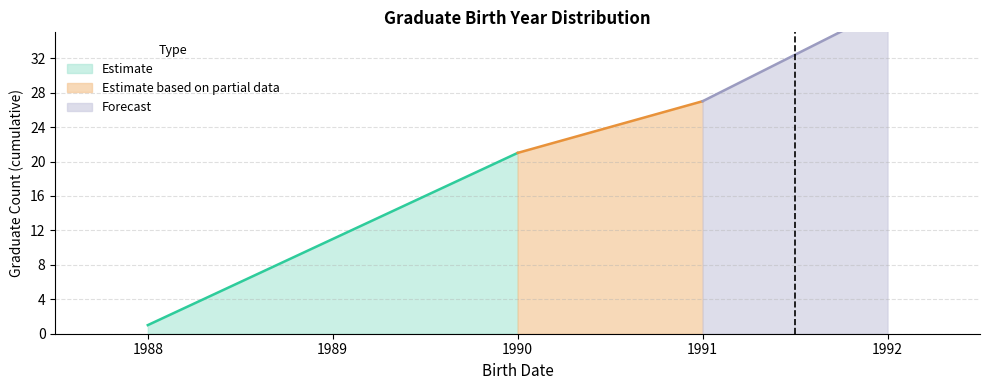

At 1988-01-07, list the series in order from smallest to largest.

Estimate, Estimate based on partial data, Forecast